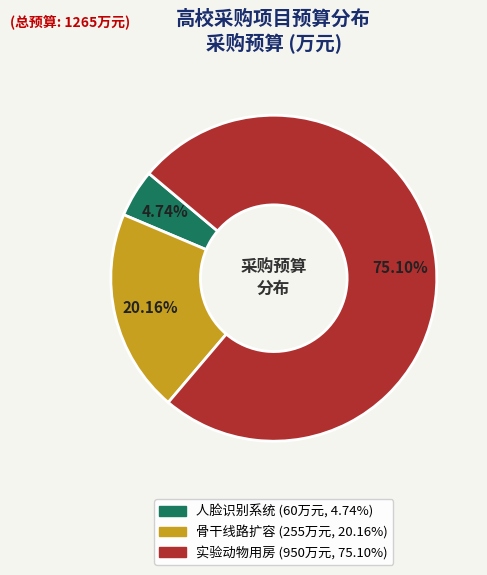

Does any single category account for the majority?

Yes